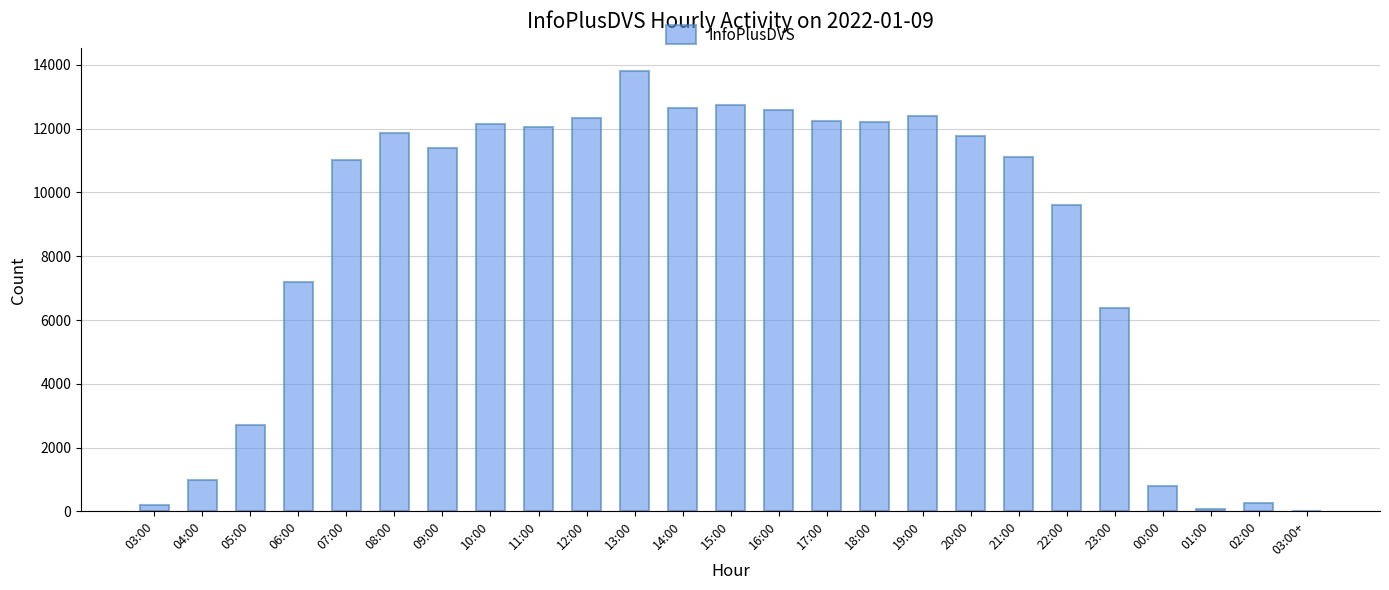

Is it true that the value at 06:00 is 7182?

True